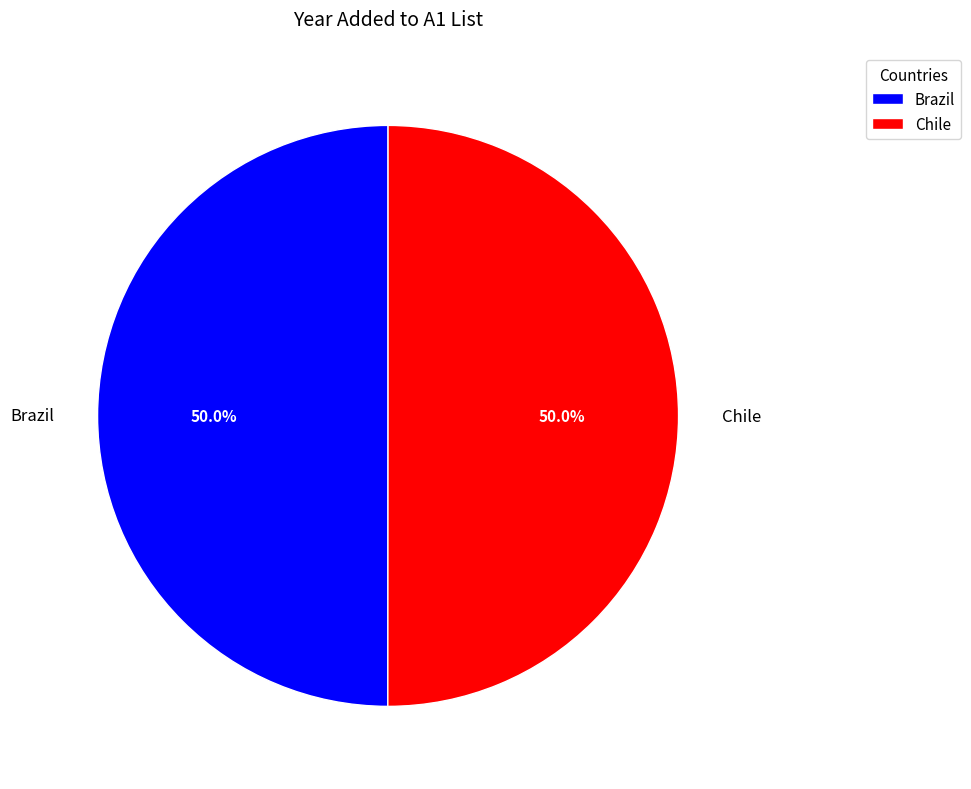

What percentage is the Brazil slice, to the nearest percent?

50%